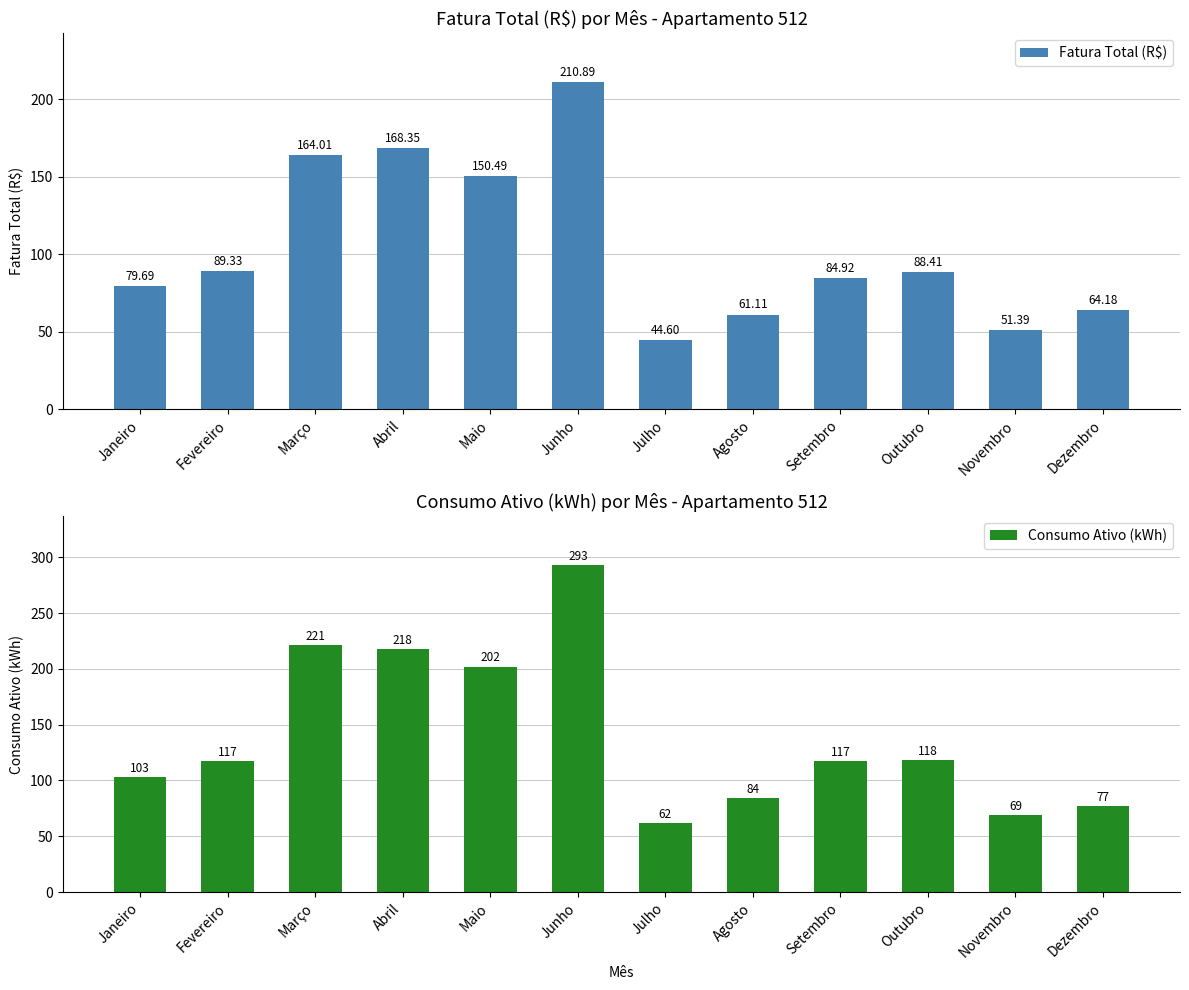

What is the label of the 5th bar from the right?

Agosto